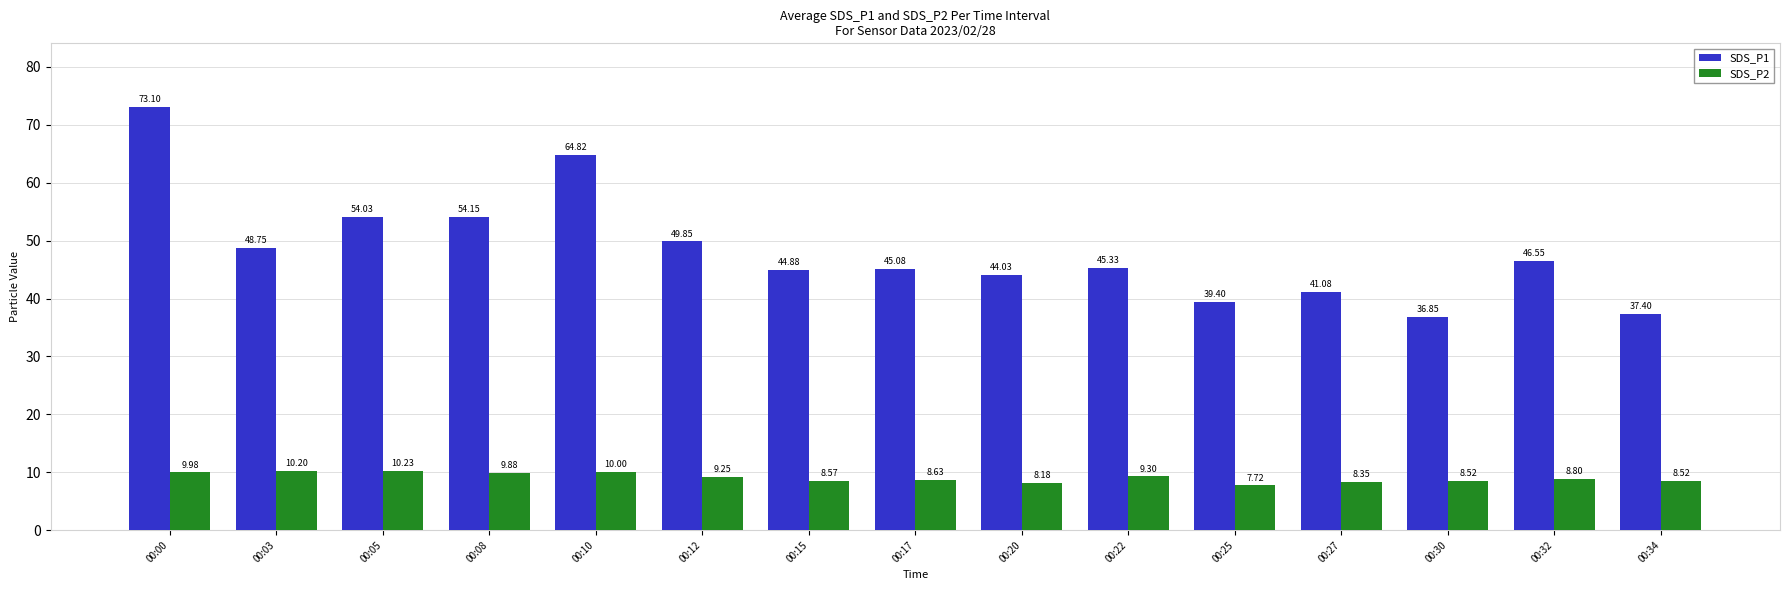

What is the value of the SDS_P1 bar at the 3rd from the left?

54.0